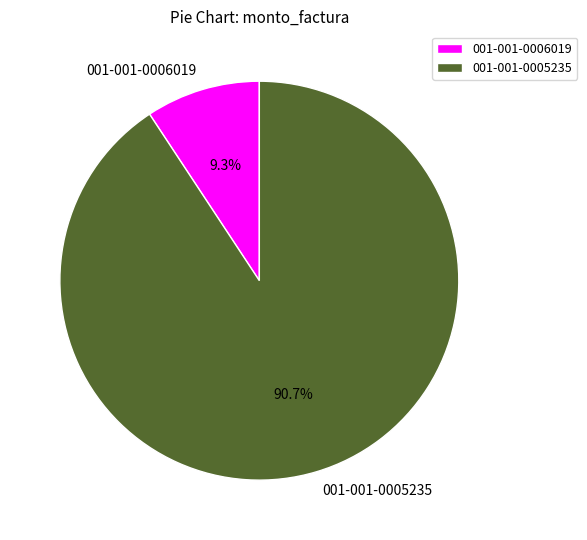

How much of the chart is everything except 001-001-0006019?

90.7%